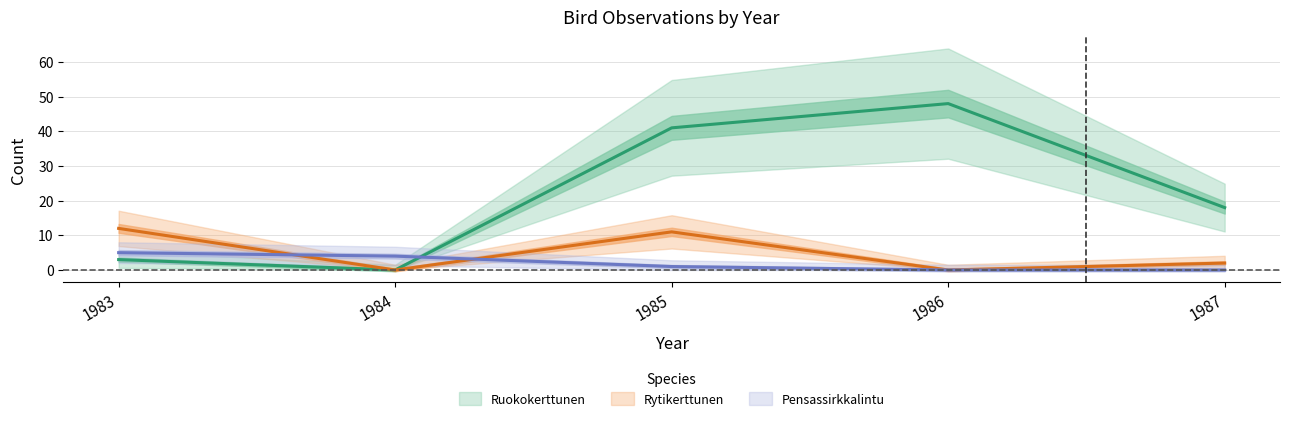

Is the value of Ruokokerttunen at 1986 greater than the value of Rytikerttunen at 1987?

Yes